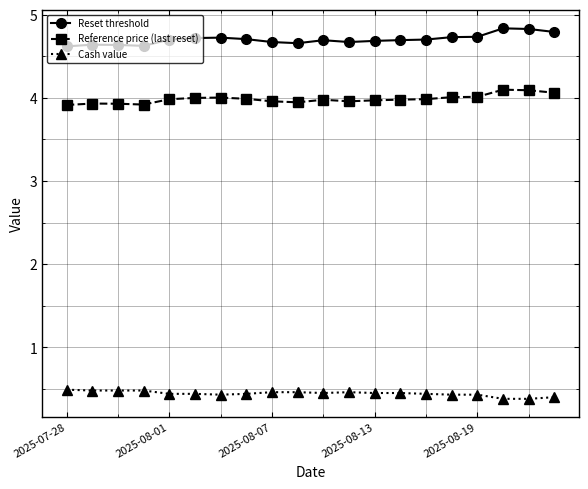

What is the minimum value shown in the chart?

0.4